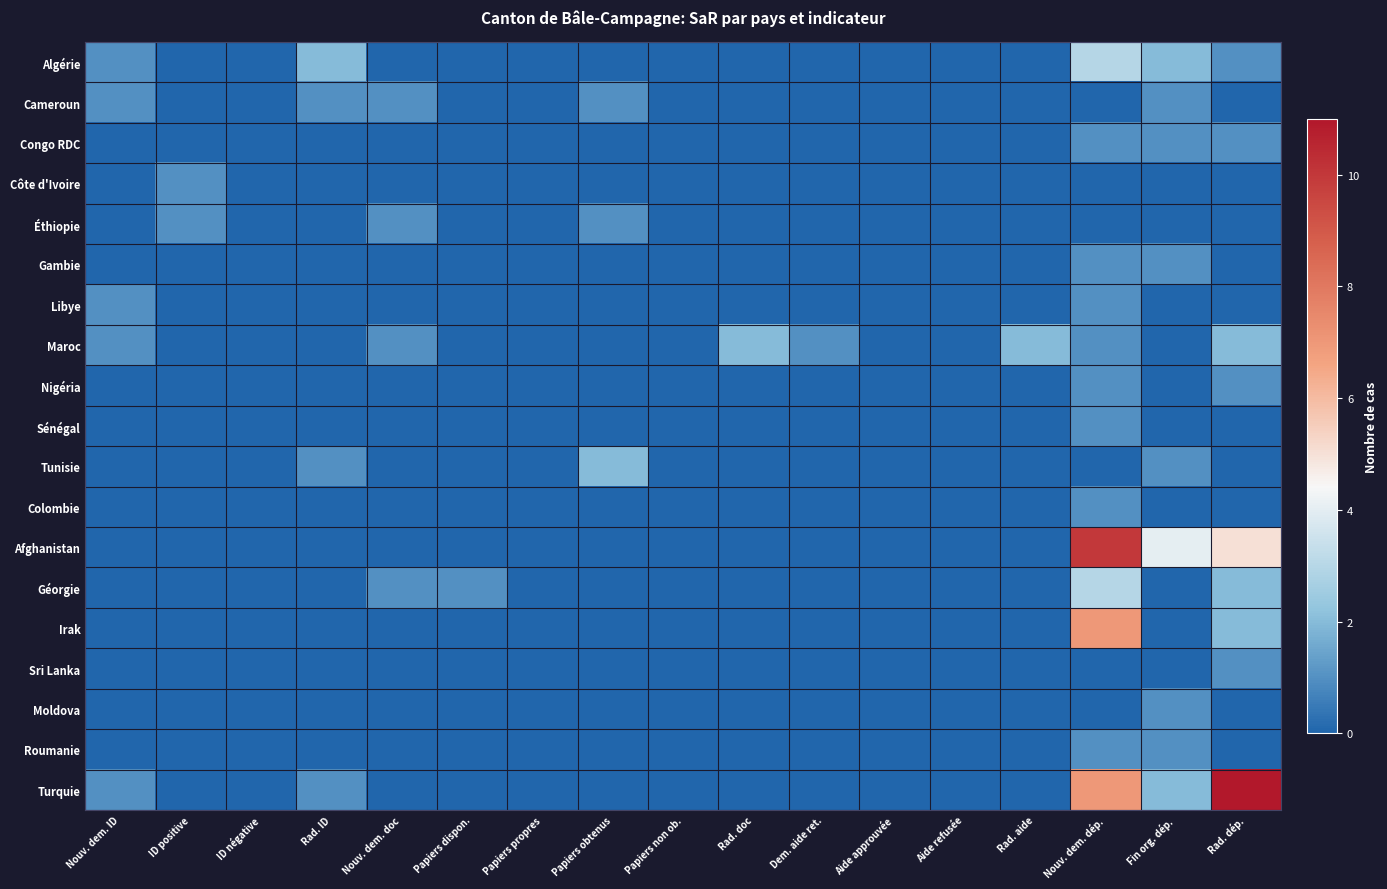

What is the greatest value displayed?

11